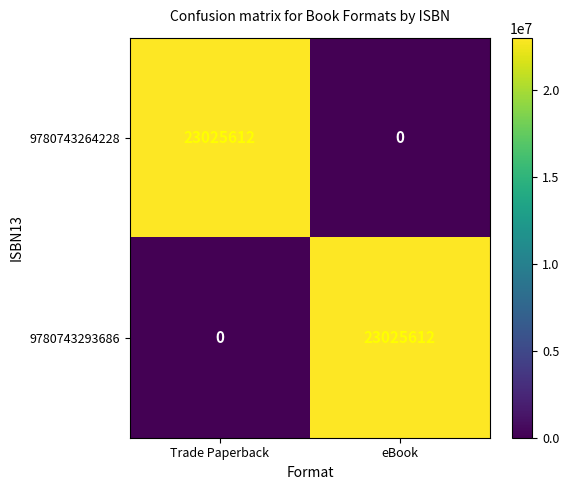

What is the difference between the highest and lowest values at Trade Paperback?

23025612